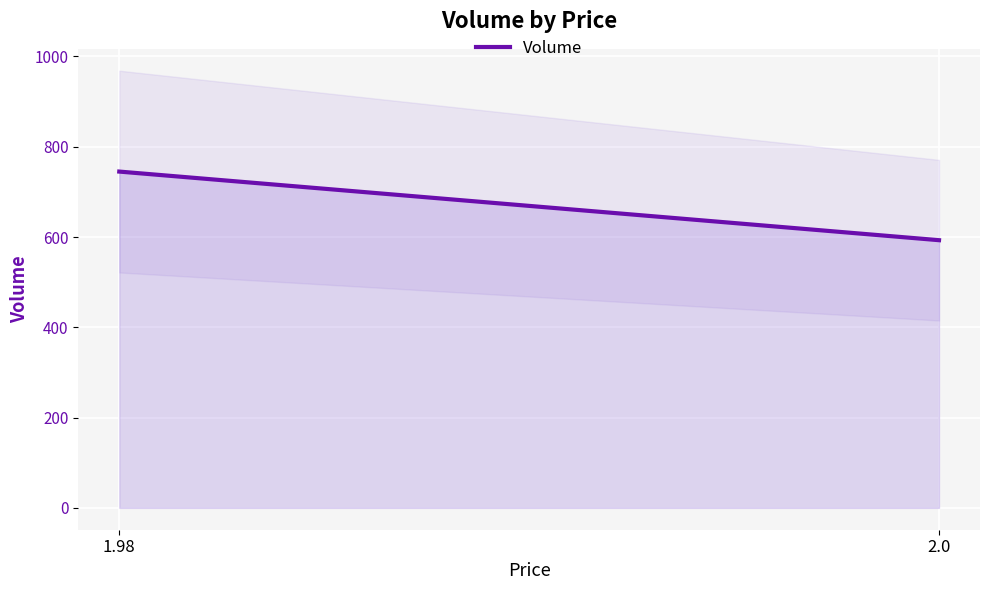

True or false: the data shows 745 at 1.98.

True